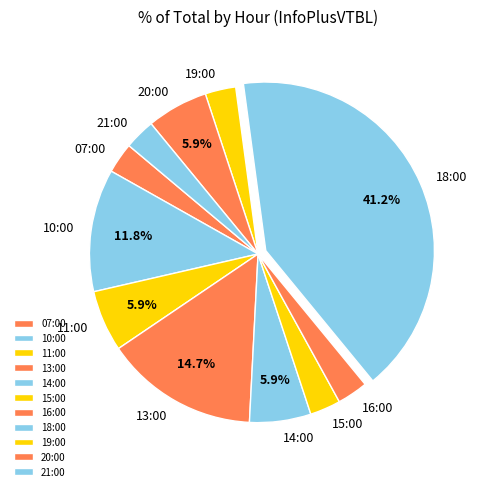

How many slices are in this pie chart?

11